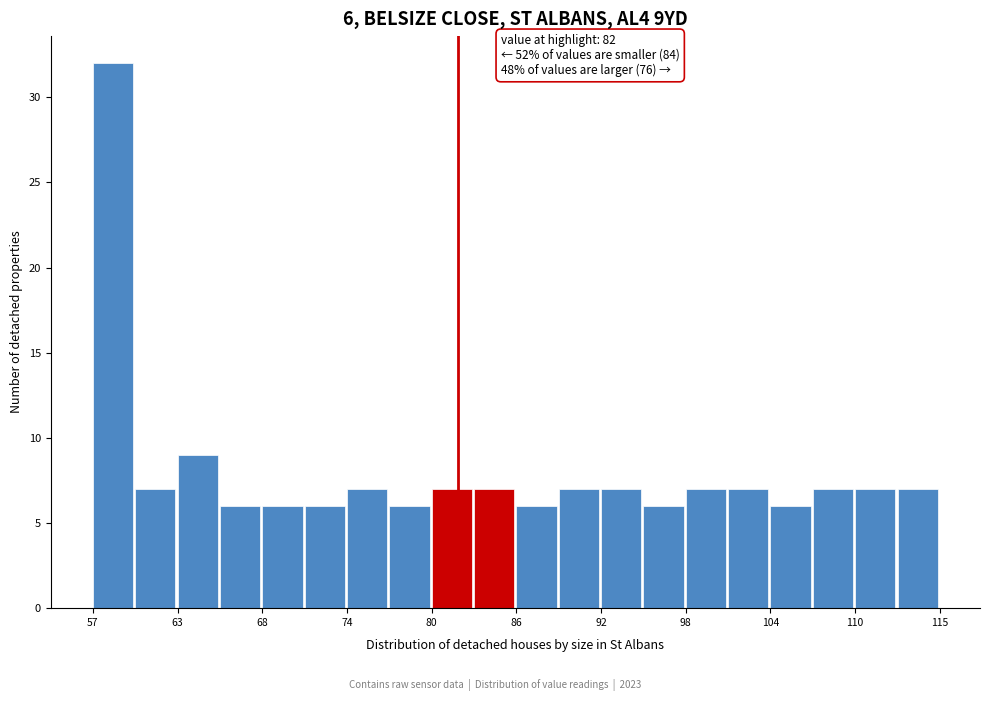

Read against the x-axis, roughly where is the centre of the tallest bar?

58